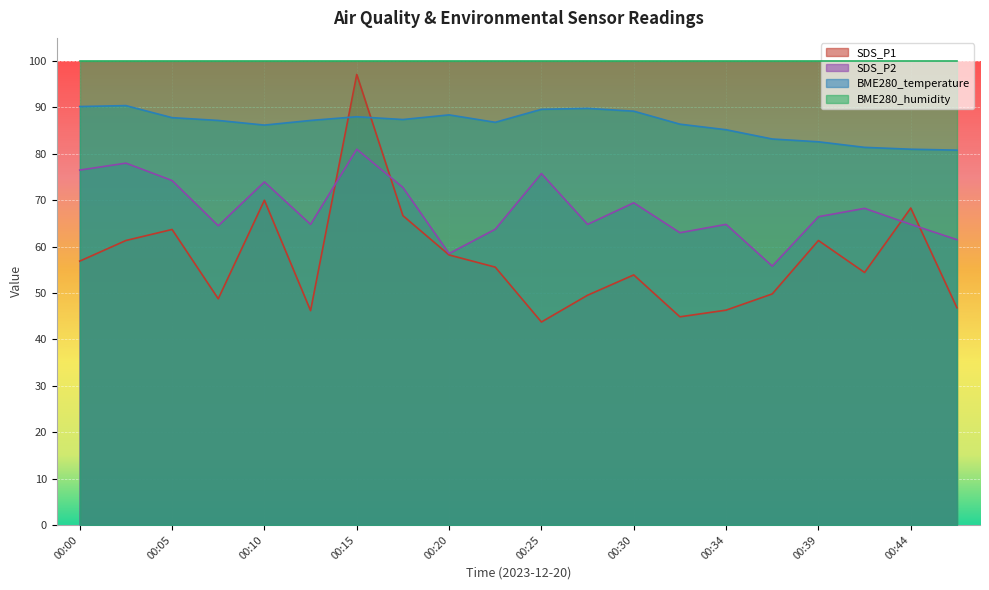

What is the minimum value for BME280_temperature?

80.8